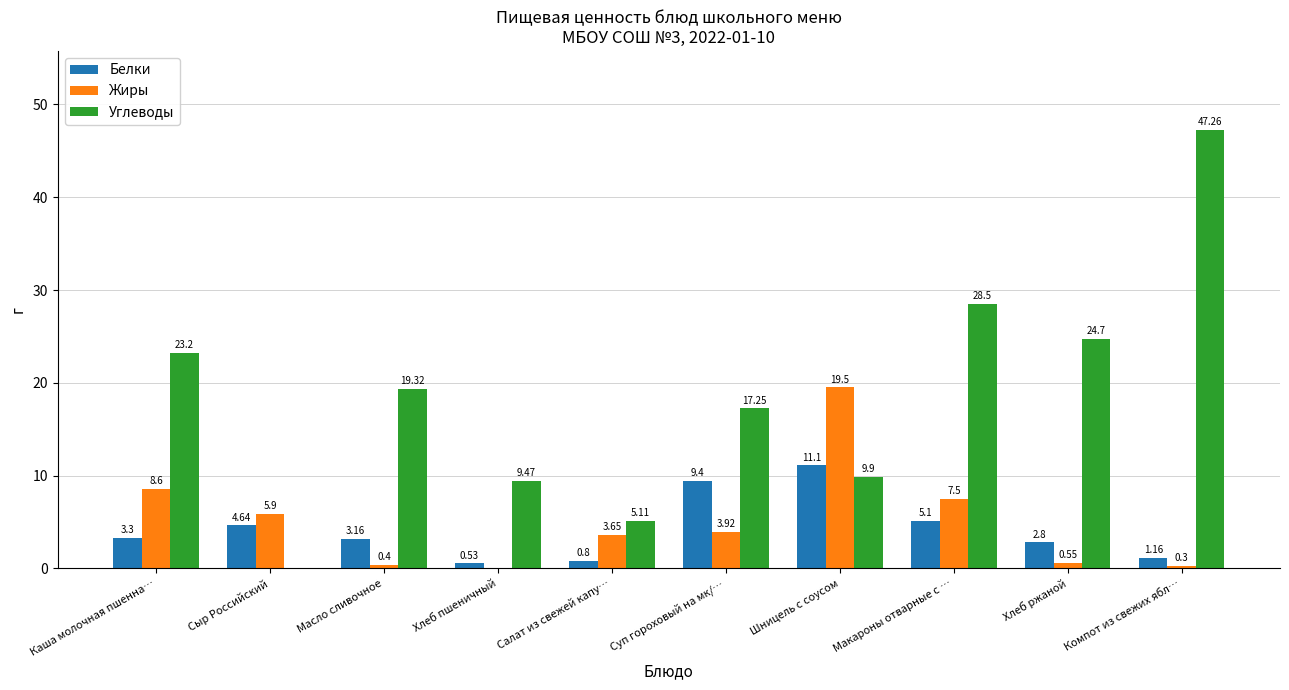

Is the value of Углеводы at Сыр Российский greater than the value of Белки at Сыр Российский?

No